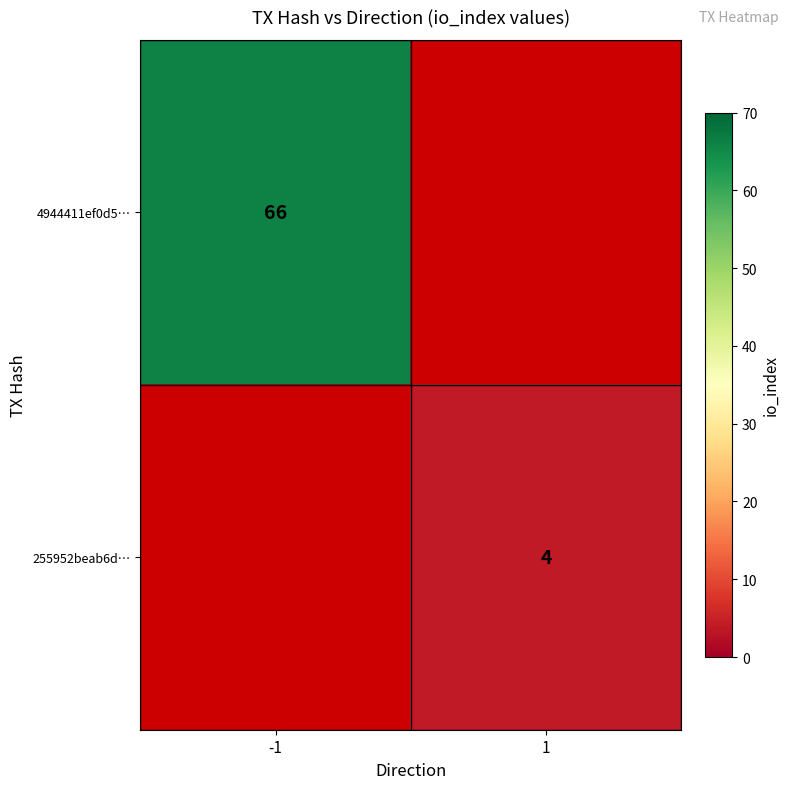

The 255952beab6d… series shows 4 at 1. True or false?

True